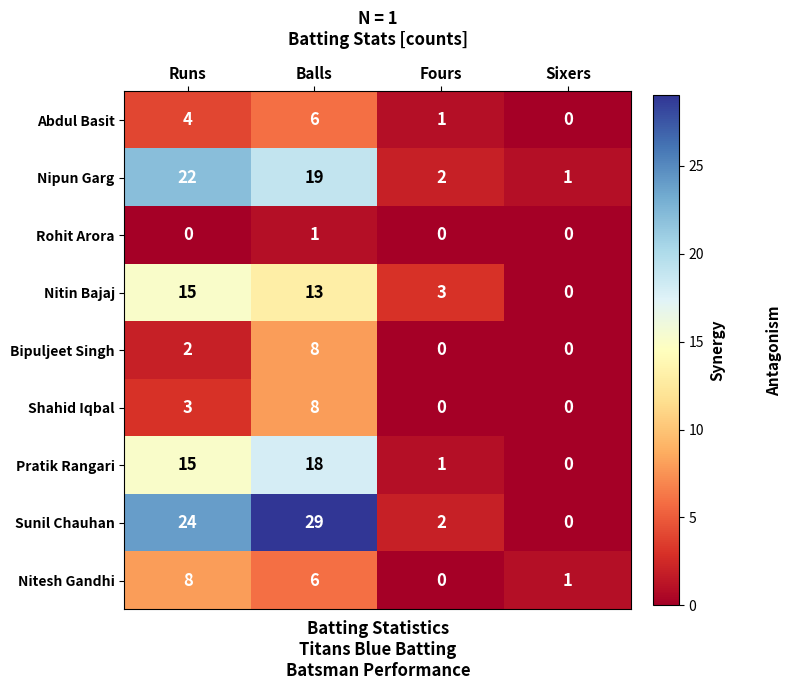

The Shahid Iqbal series shows -4 at Fours. True or false?

False